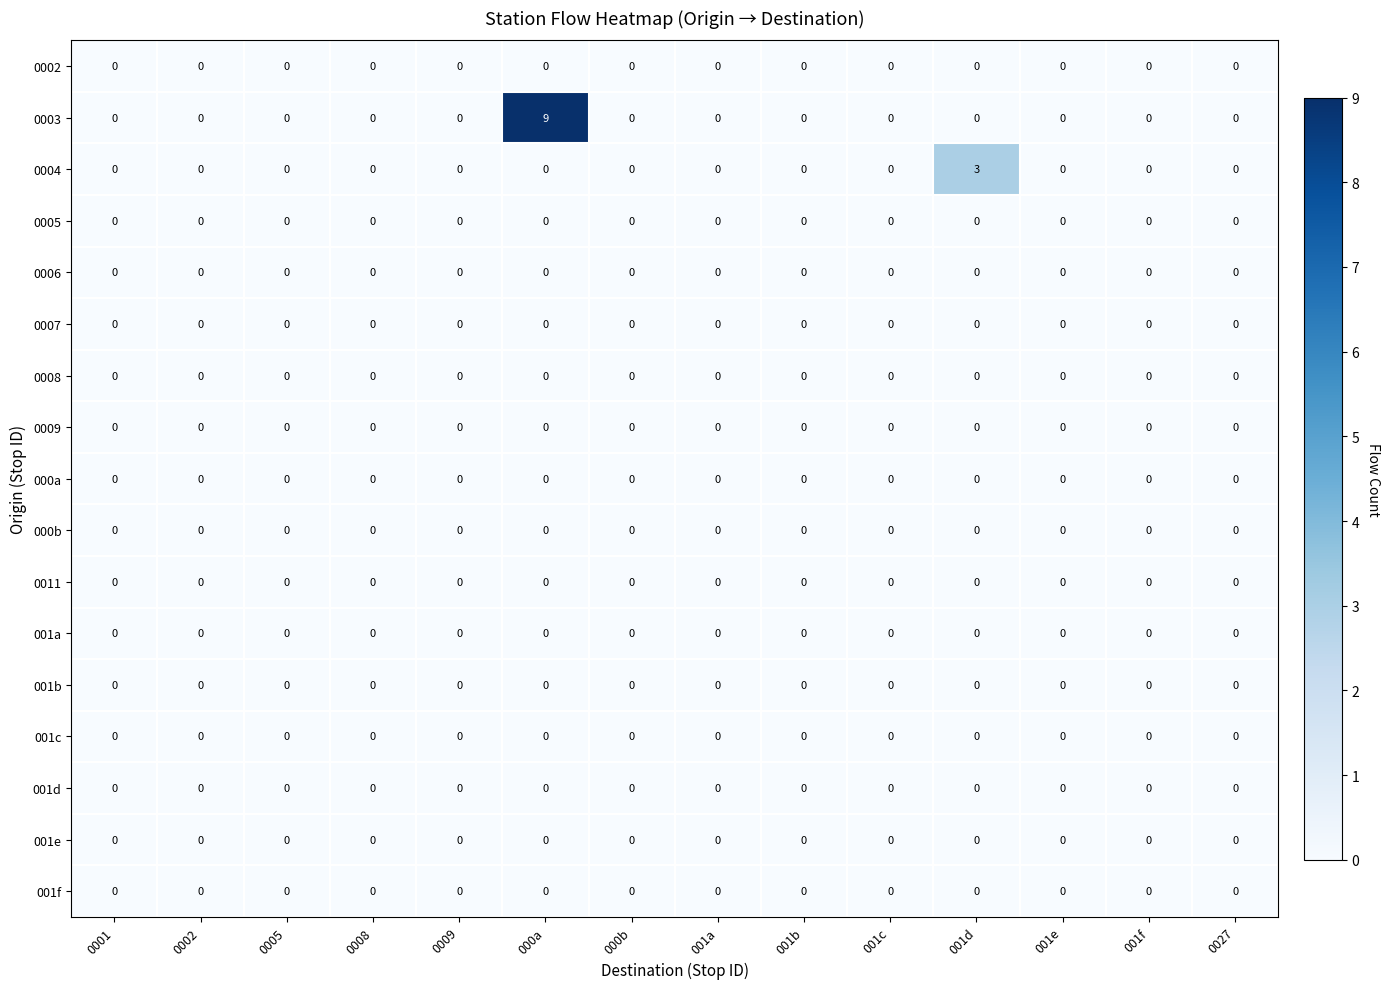

Is it true that 0007 equals 0 at 0008?

True